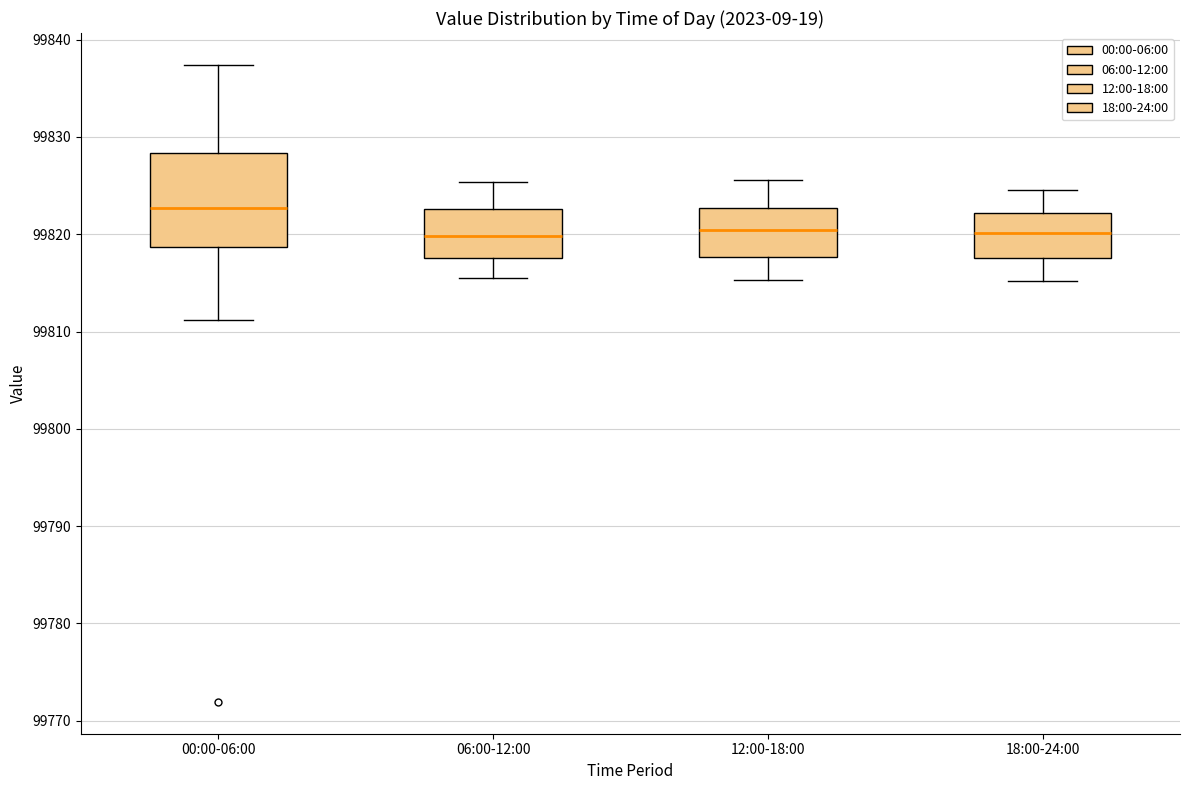

Where does the lower whisker of the box for 00:00-06:00 end on the y-axis? The values are not printed on the chart, so give them approximately, as read against the axis.

99811